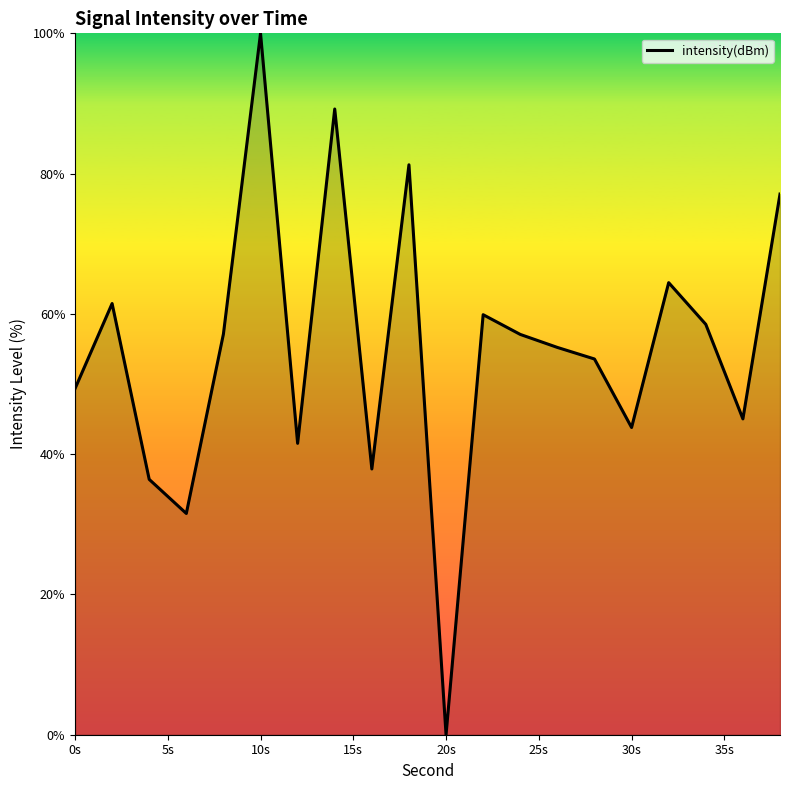

What is the difference between the maximum and minimum values?

100.0